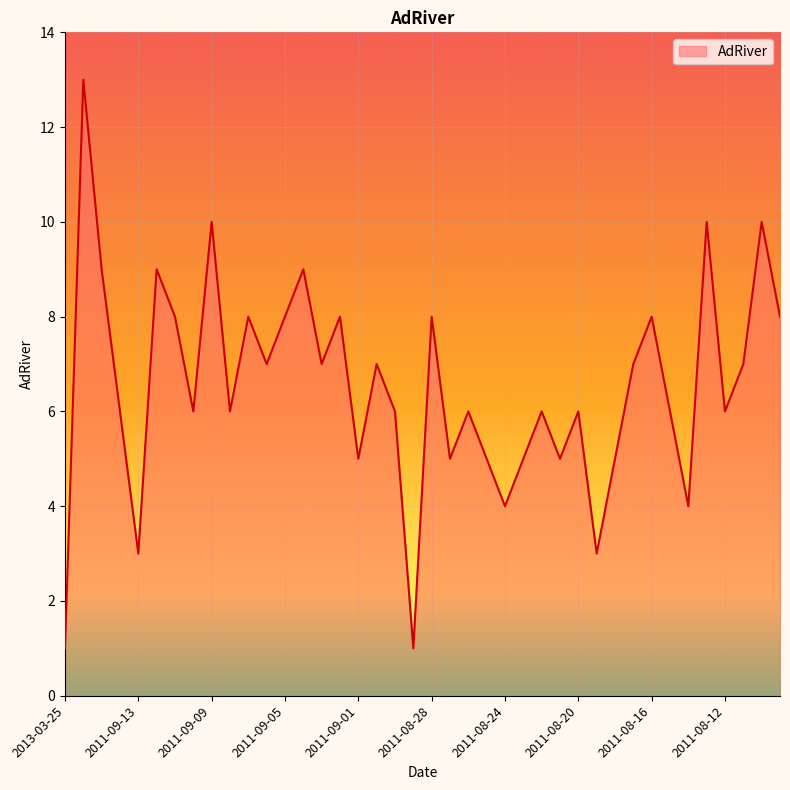

What is the greatest value displayed?

13